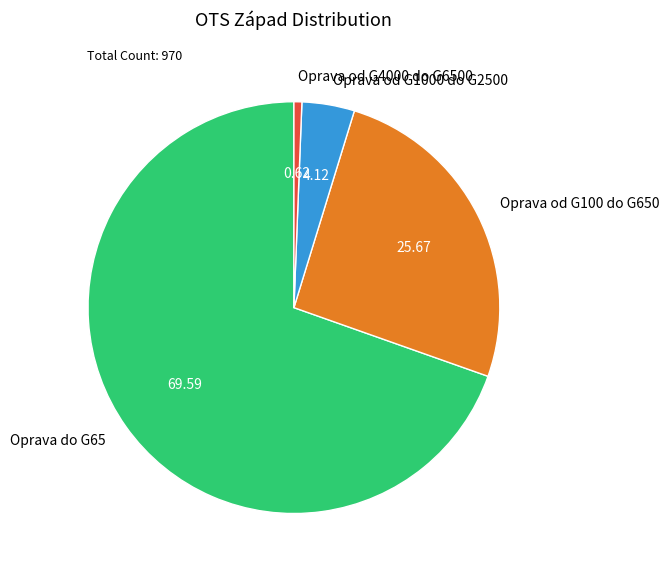

The Oprava do G65 slice represents 84% of the pie. True or false?

False